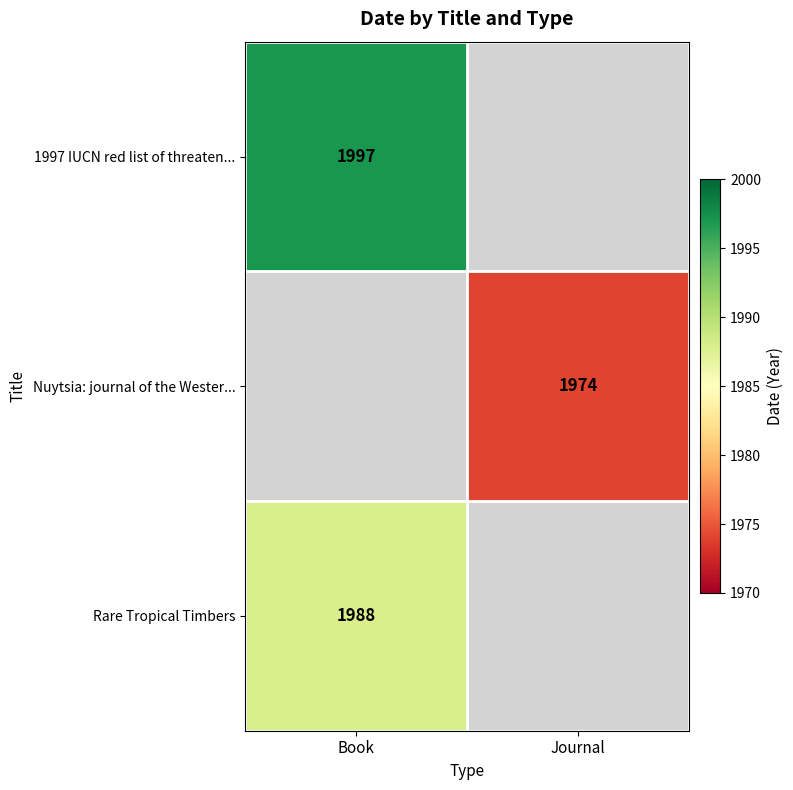

How many categories are shown in the chart?

2